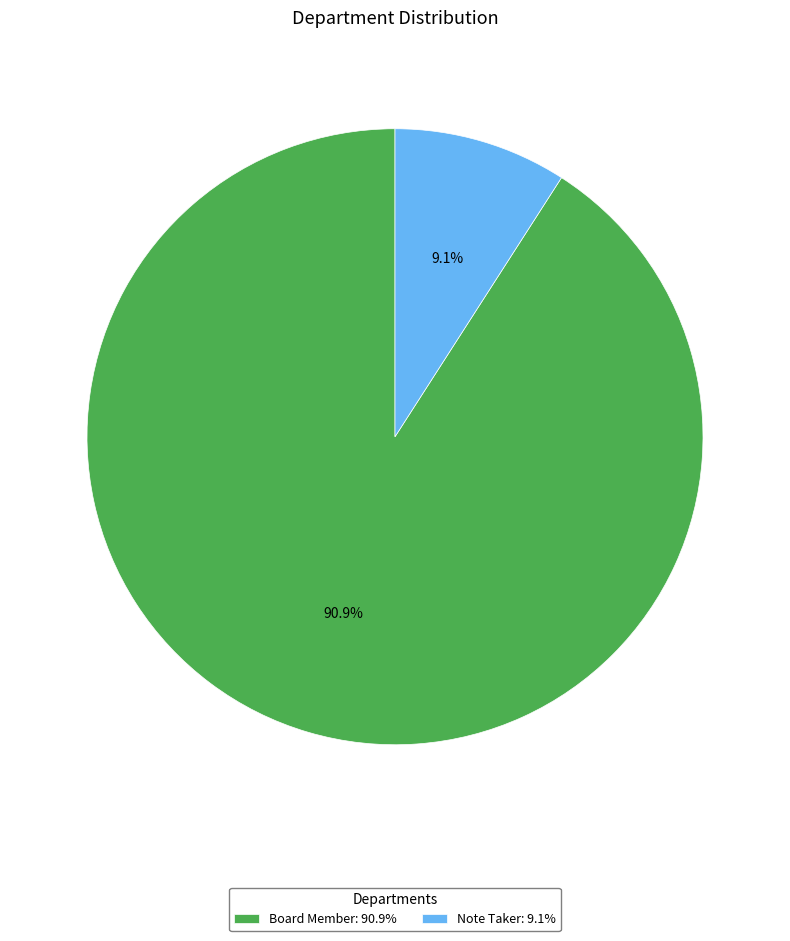

True or false: Note Taker accounts for 18% of the total.

False